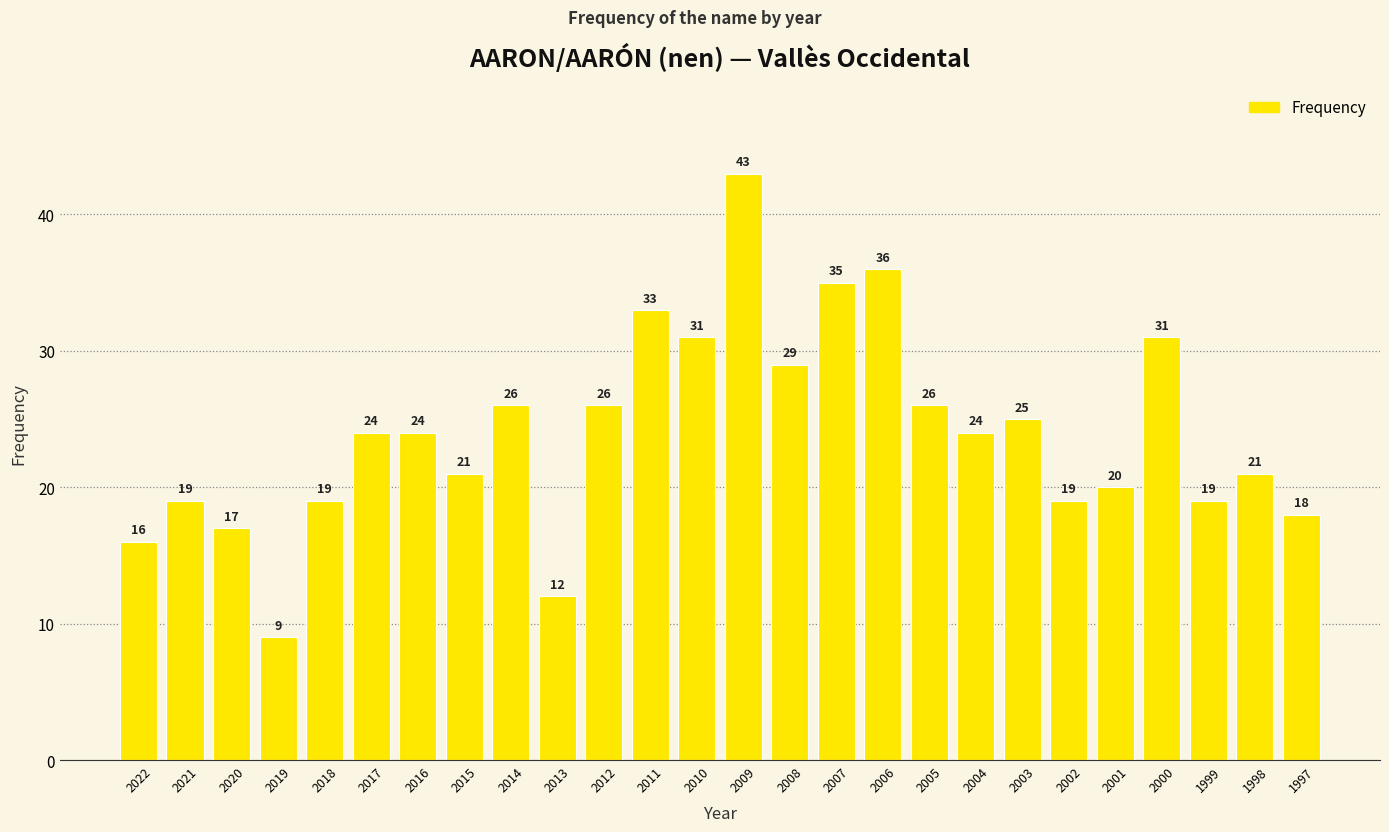

What is the difference between the maximum and minimum values?

34